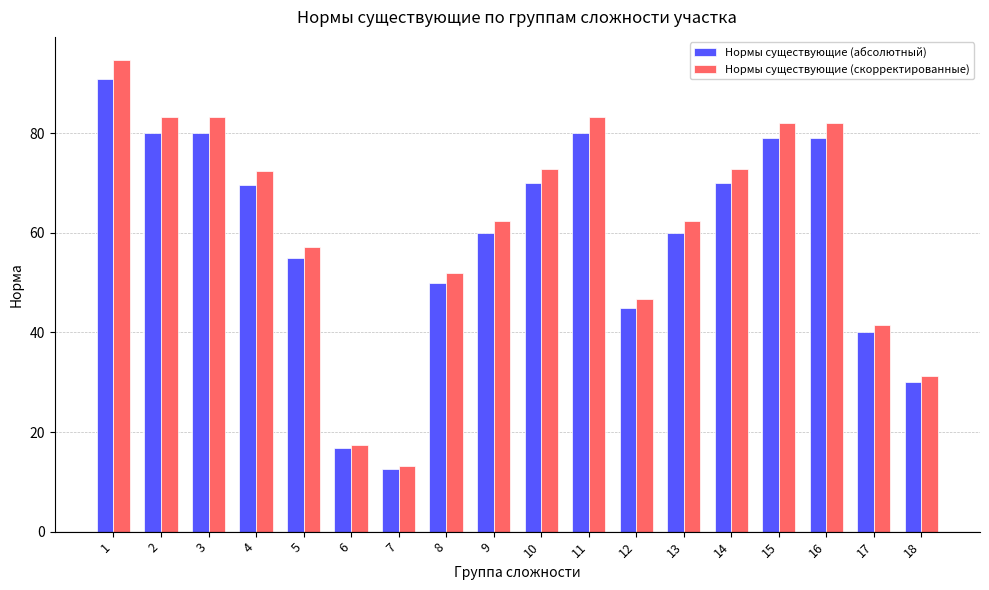

Where is Нормы существующие (скорректированные) nearest to the value 53?

8